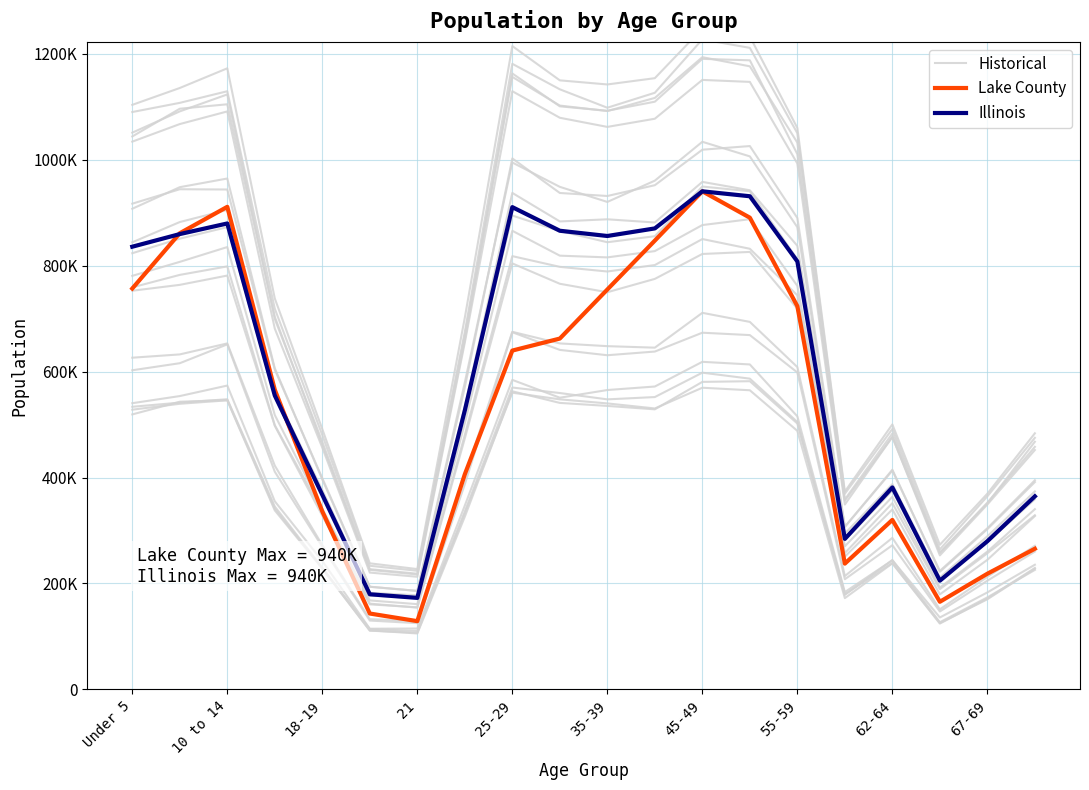

Reading right to left, list all the values displayed in this chart.

Historical: 394806.3	304255.0	223790.5	413125.1	306910.0	872349.4	1006041.3	1033591.6	960224.6	920059.7	948551.2	994487.6	579457.8	185966.3	193831.6	396422.9	606031.1	964263.8	947926.9	907201.4
Lake County: 265508.0	218406.2	165458.7	319949.0	237484.6	723325.9	890390.5	940094.0	847078.7	754786.0	662220.3	639544.6	406090.9	128891.8	143280.9	335960.1	565655.9	910866.1	861018.1	756632.8
Illinois: 364475.0	279790.0	205270.0	381249.0	284180.0	807778.0	930785.0	940094.0	870100.0	855790.0	865684.0	910273.0	526556.0	172795.0	179613.0	367343.0	554749.0	879448.0	859405.0	835577.0